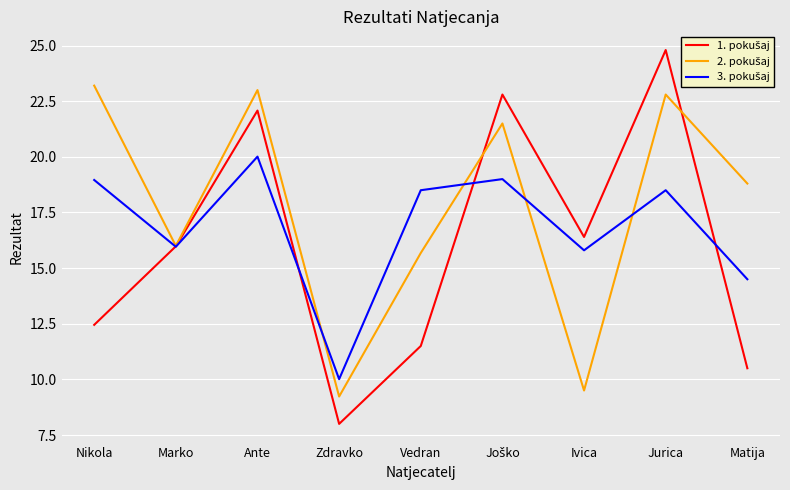

What position from the left is Vedran?

5